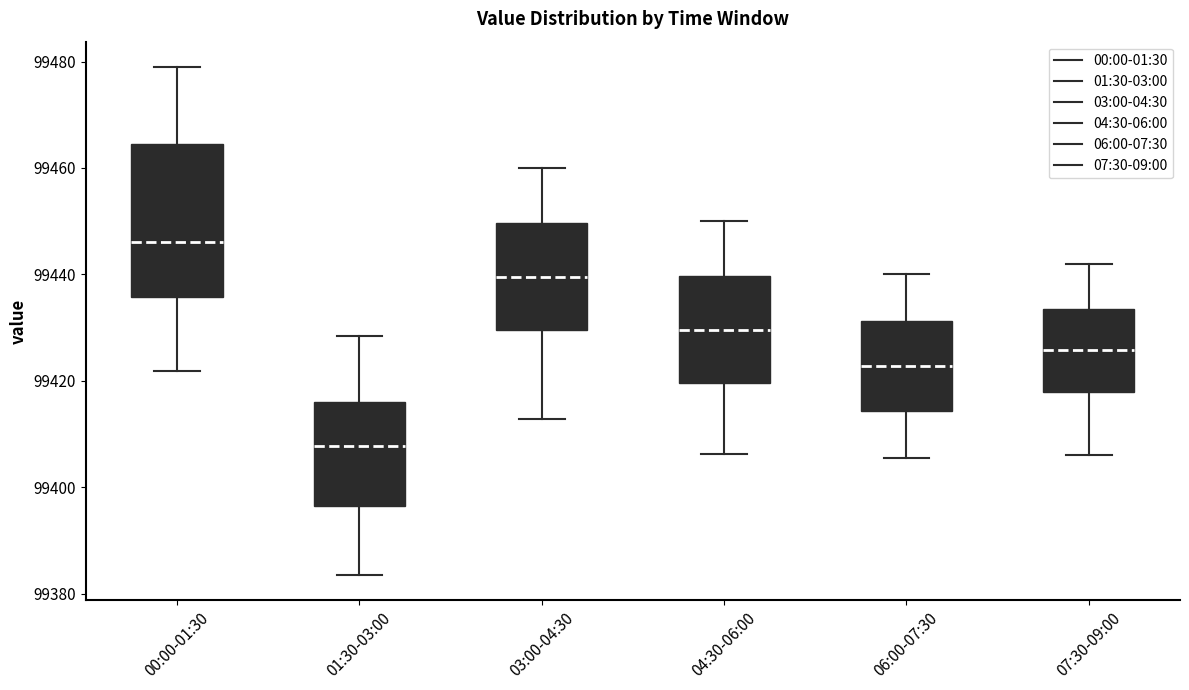

Comparing the boxes themselves (not the whiskers), which one is the tallest?

00:00-01:30